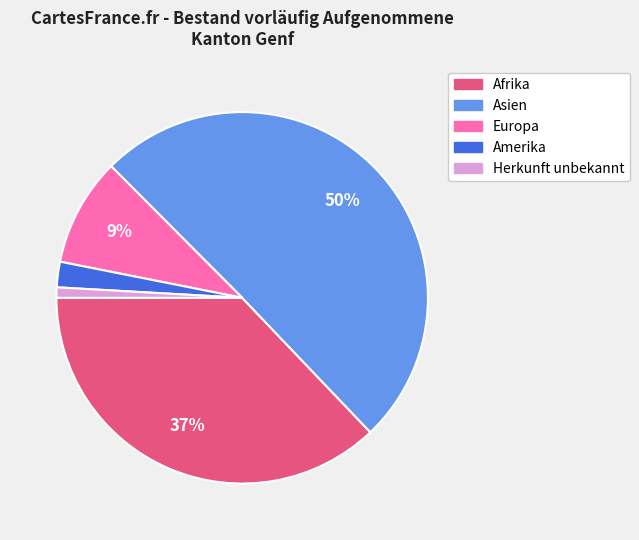

Approximately how many times larger is the value at Afrika compared to Asien?

0.7